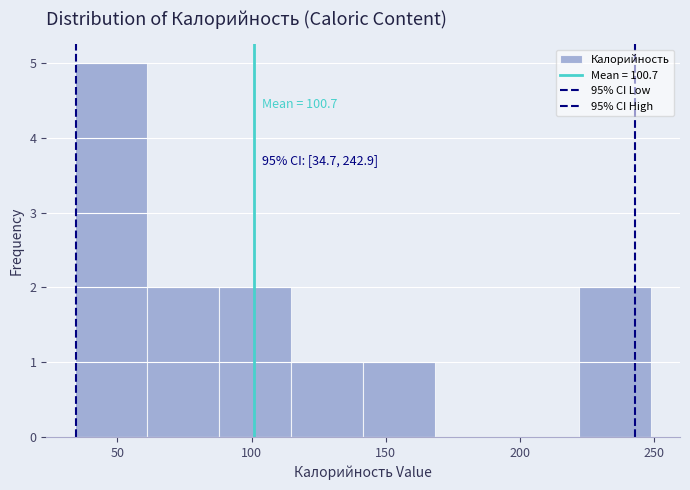

Over which range of the x-axis is the bar tallest?

35 to 60